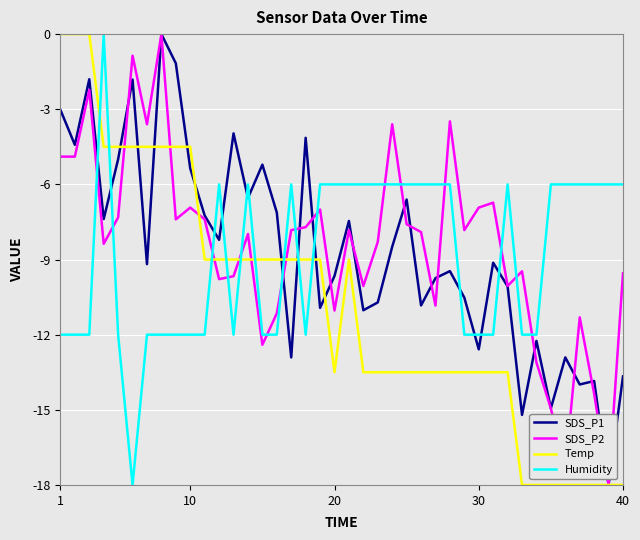

What is the lowest value of the SDS_P1 series?

-18.0